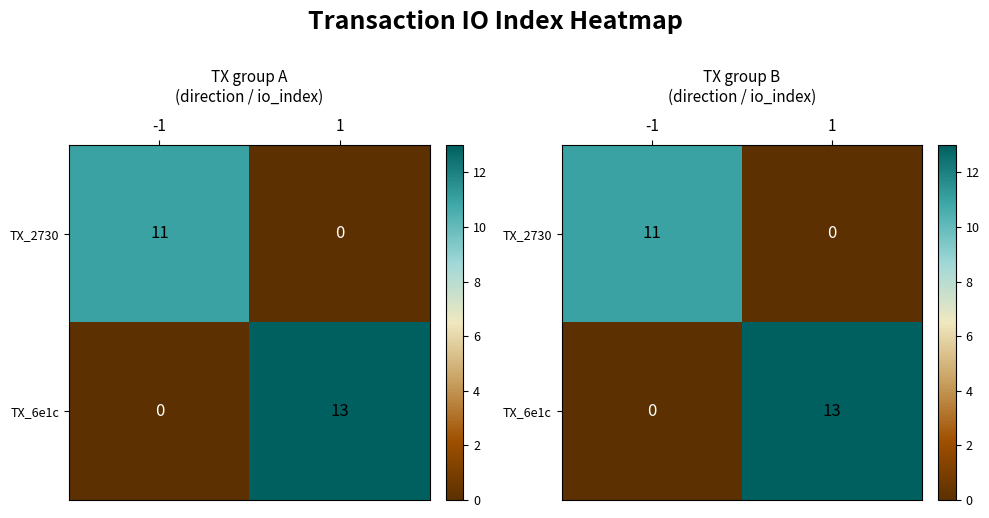

Which series has the largest total across all categories?

TX_6e1c